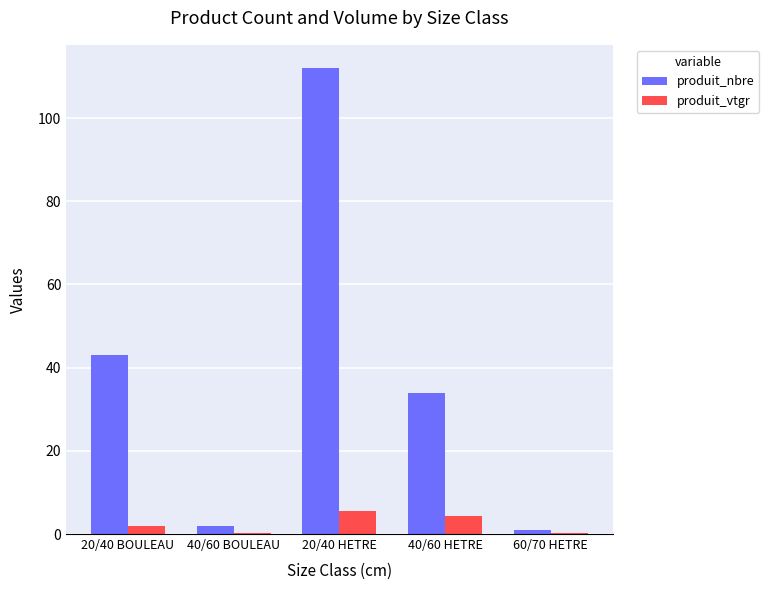

What is the sum of the produit_nbre values at 20/40 HETRE and 40/60 HETRE?

146.0